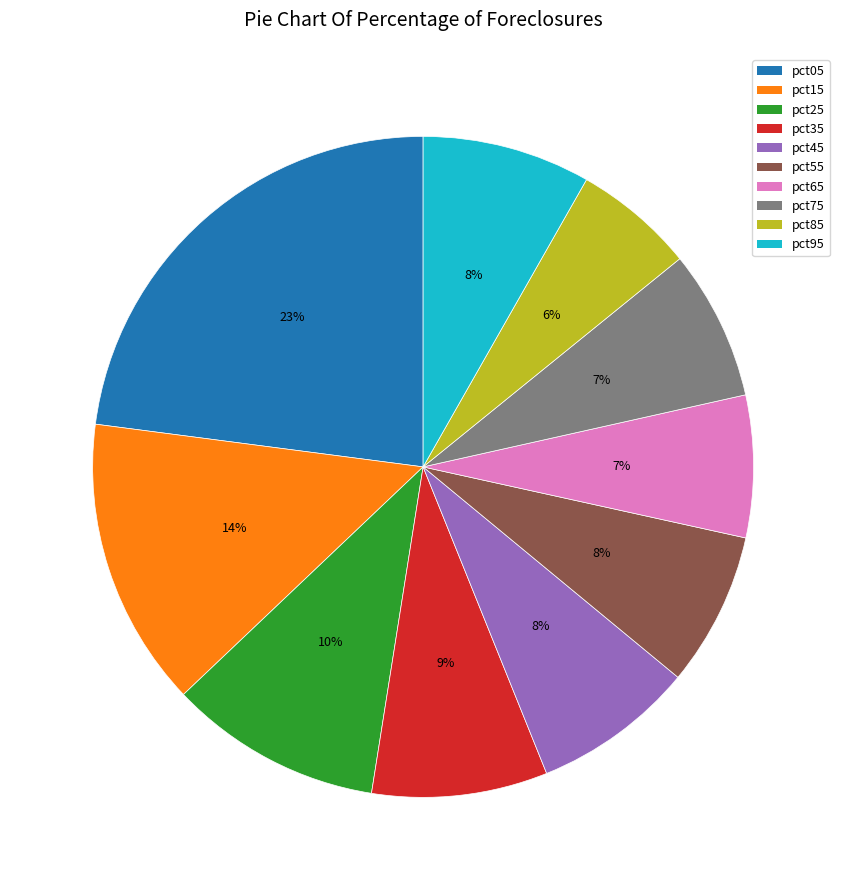

True or false: pct35 accounts for 1% of the total.

False